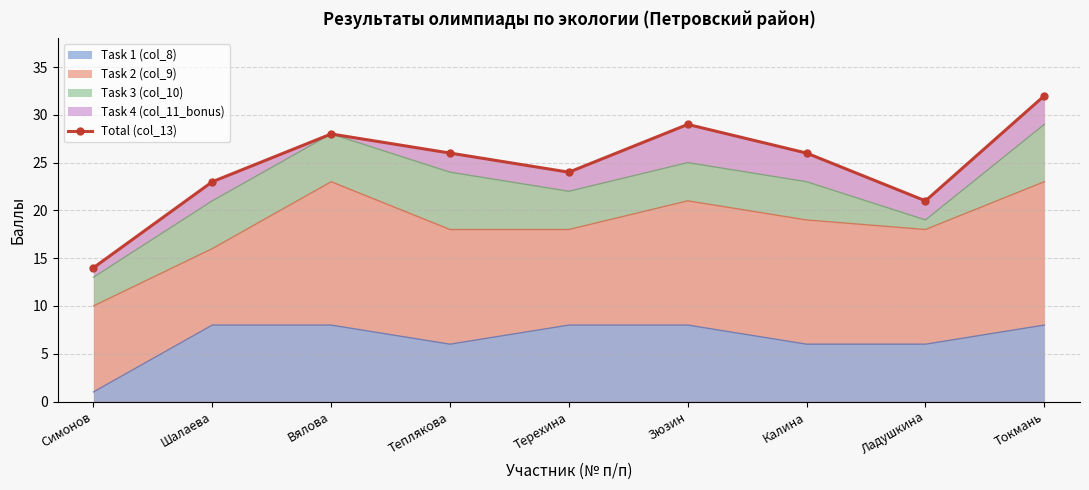

What is the sum of all values?

223